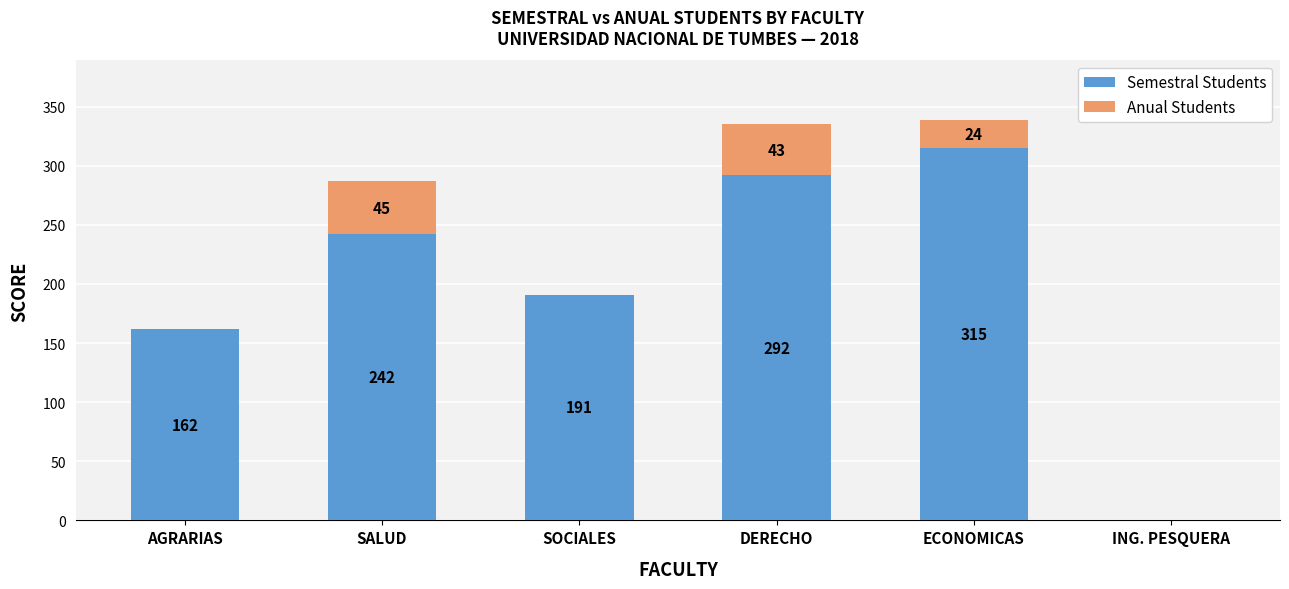

What is the approximate value of Semestral Students at SALUD, to the nearest 10?

240